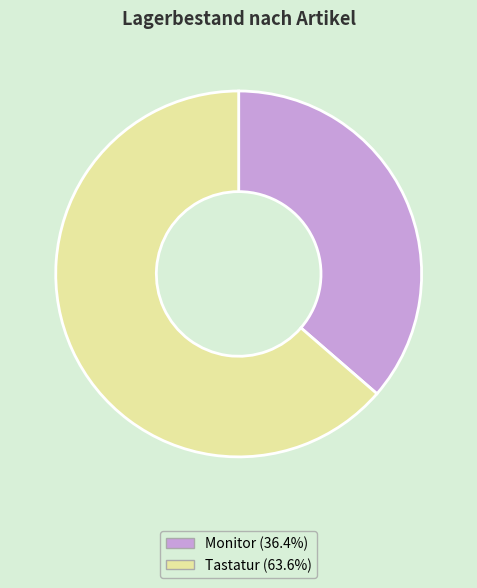

Between Monitor and Tastatur, which is larger?

Tastatur